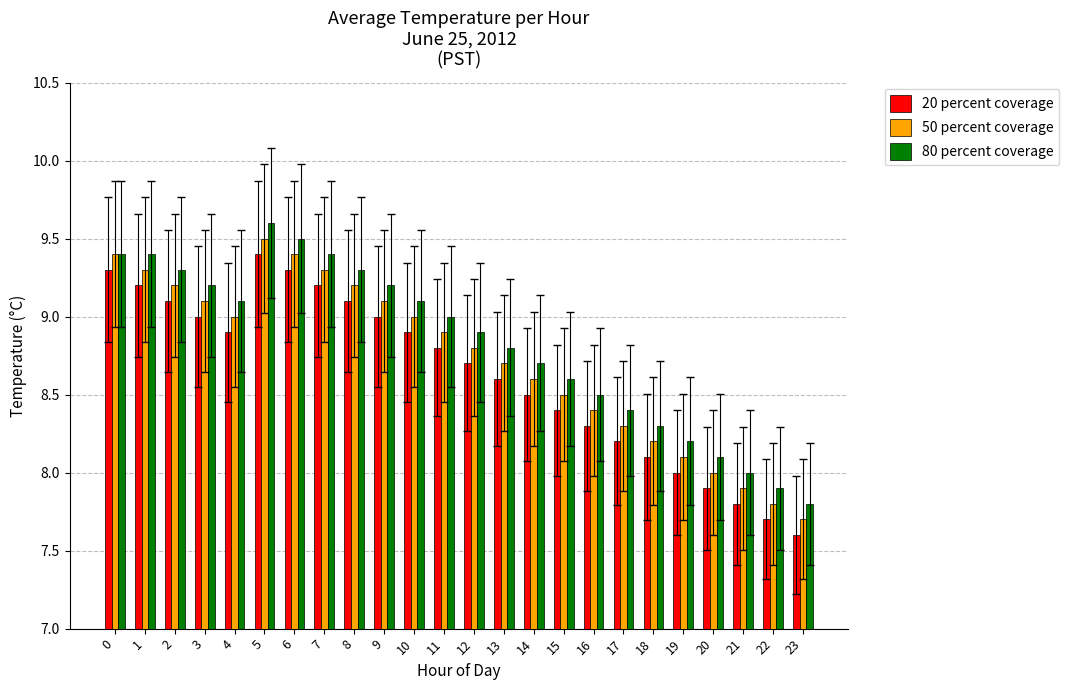

What value does the 20 percent coverage series have at 6?

9.3